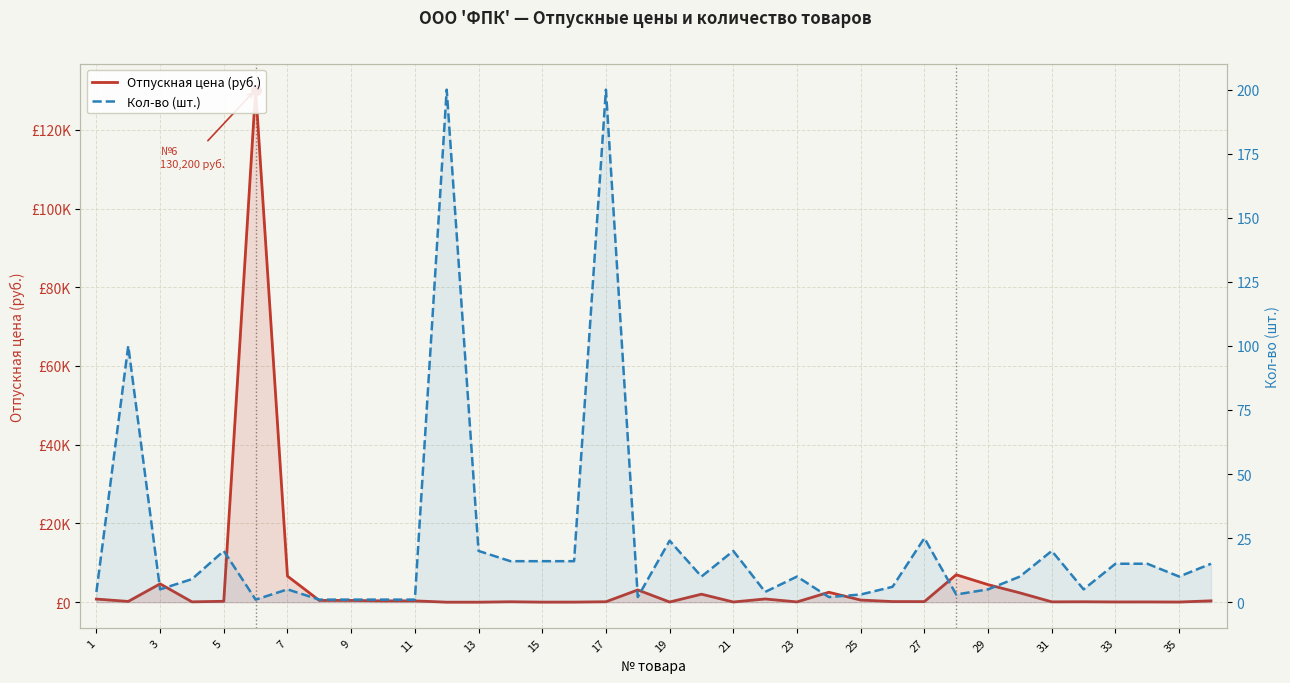

What is the average value of the Отпускная цена (руб.) series?

4682.5